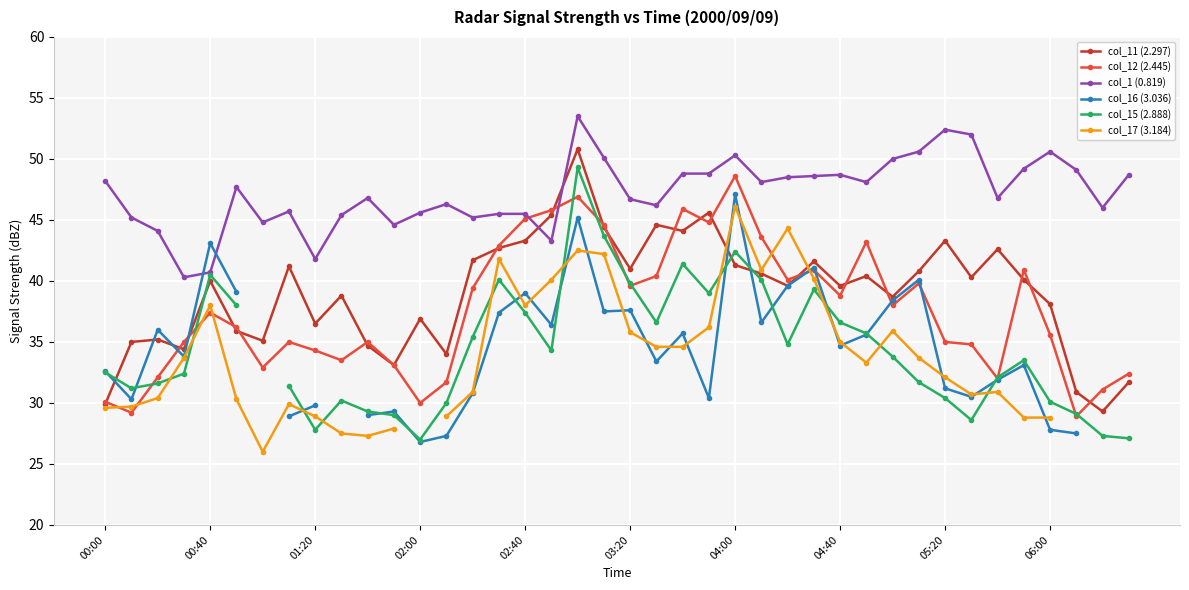

True or false: col_12 (2.445) has more than 0 interior local peaks.

True